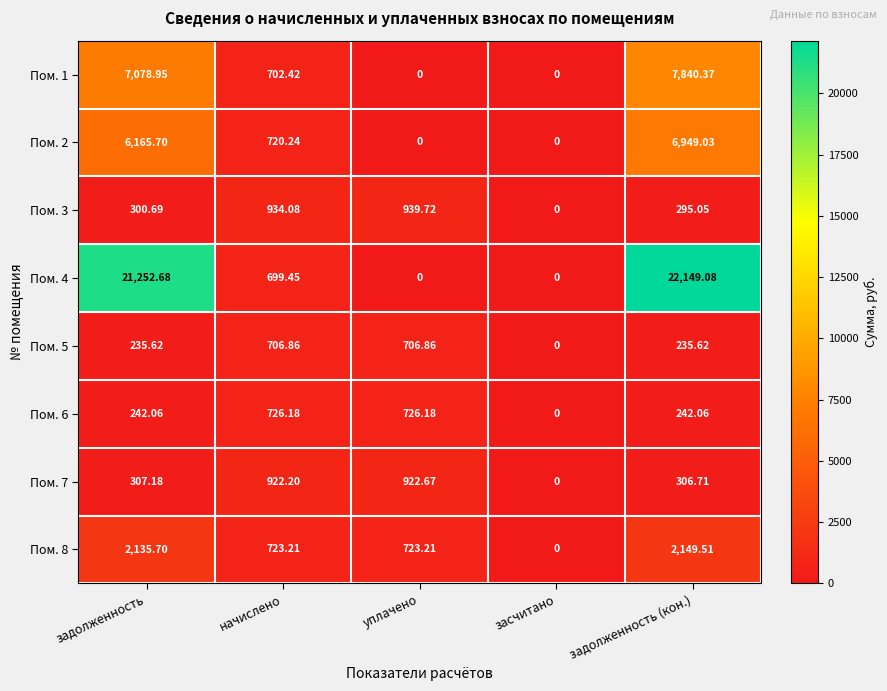

At which category is the sum across all series the highest?

задолженность (кон.)